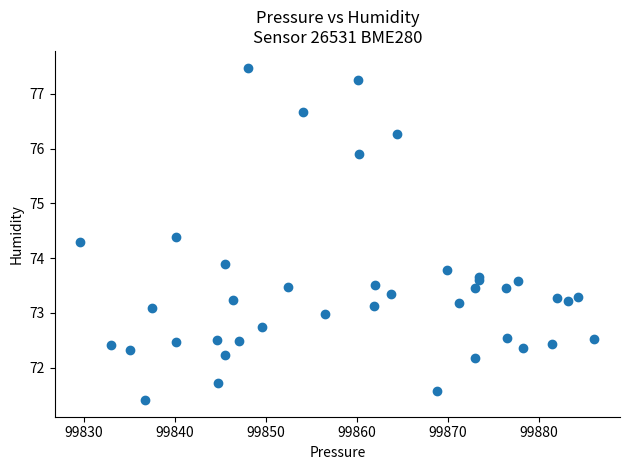

What Y value in the scatter plot is closest to 74?

73.9